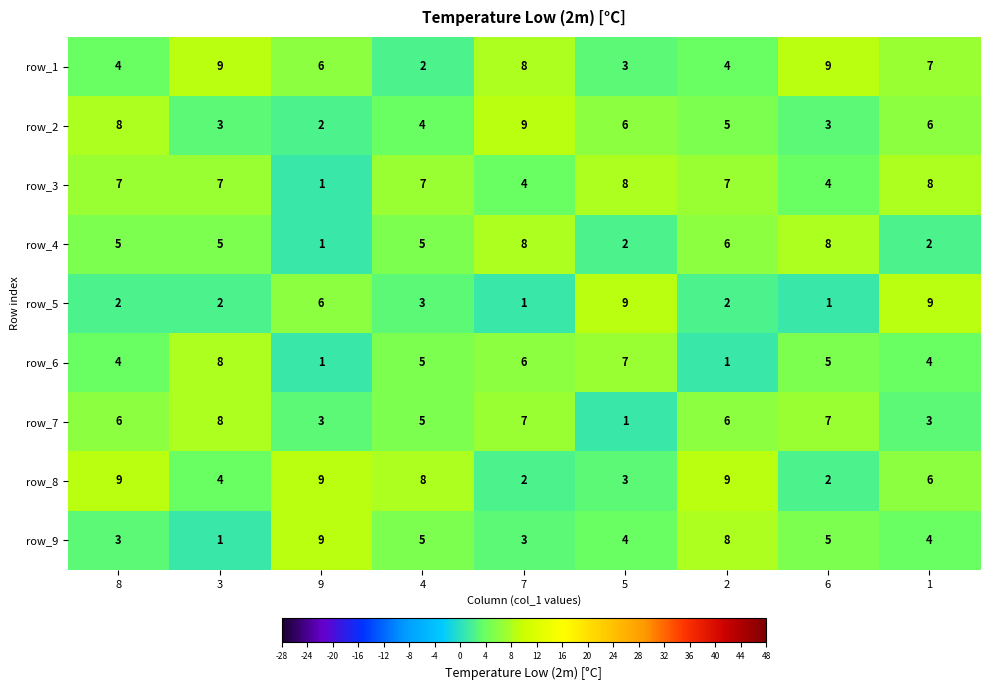

What is the total value across all series at 3?

47